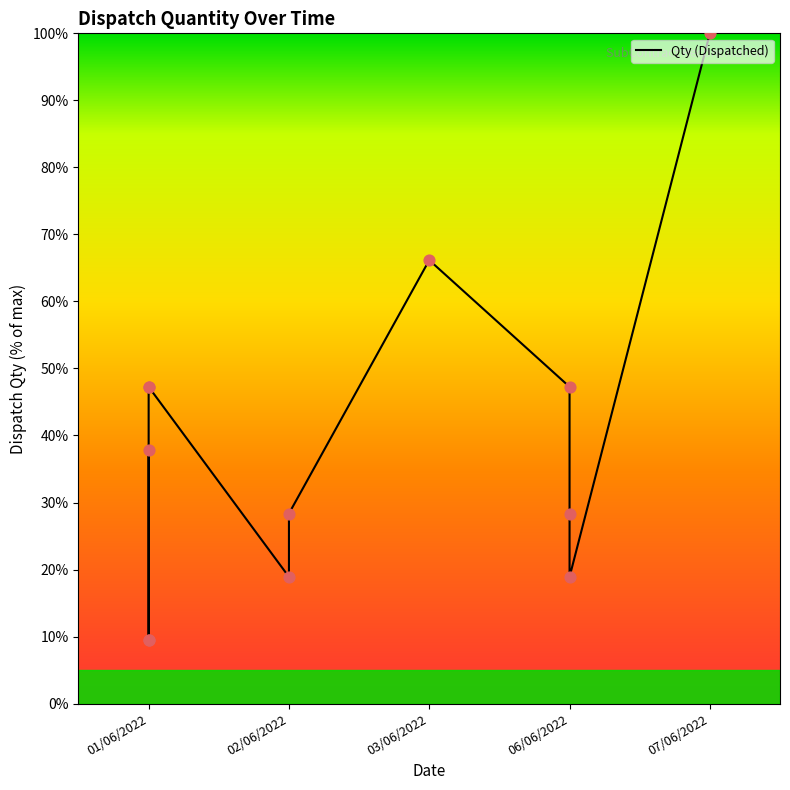

Which has a higher value, 06/06/2022 or 02/06/2022?

06/06/2022